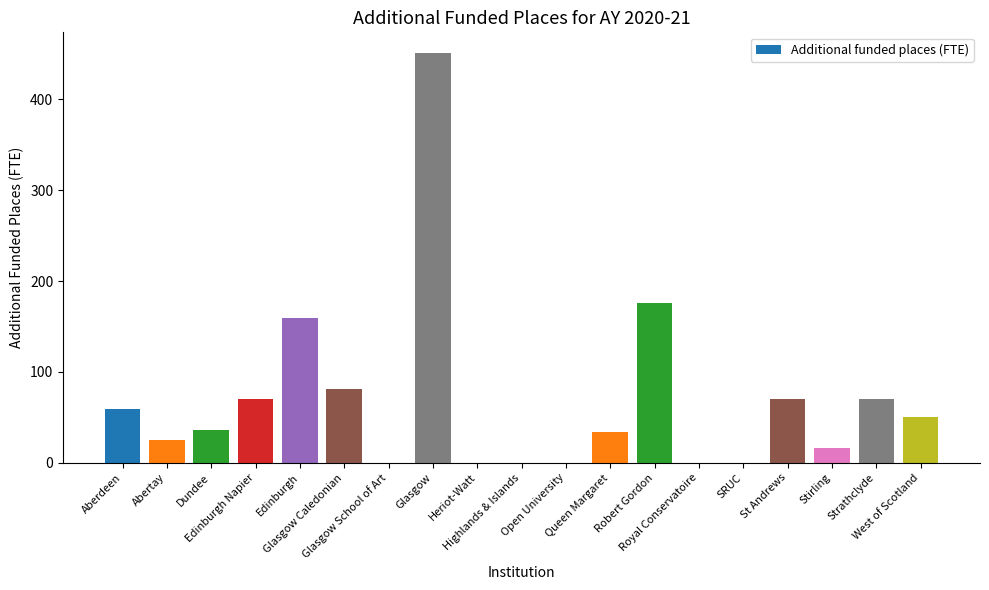

What is the maximum value shown in the chart?

451